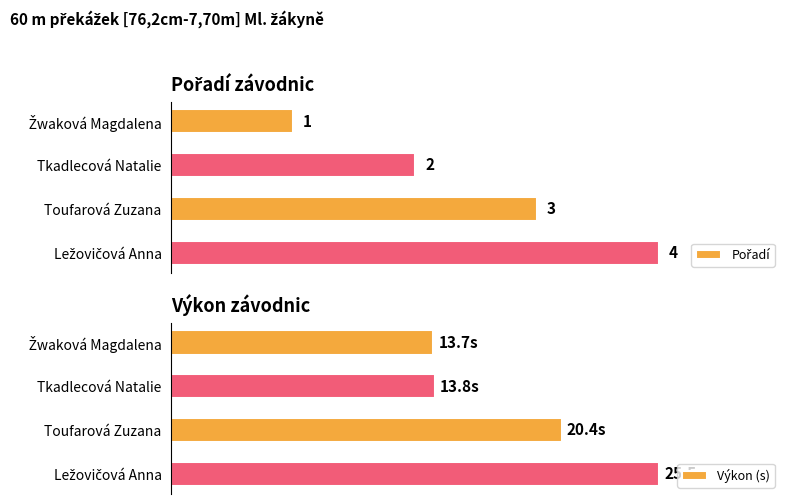

What are all the series names shown in the legend?

Pořadí, Výkon (s)